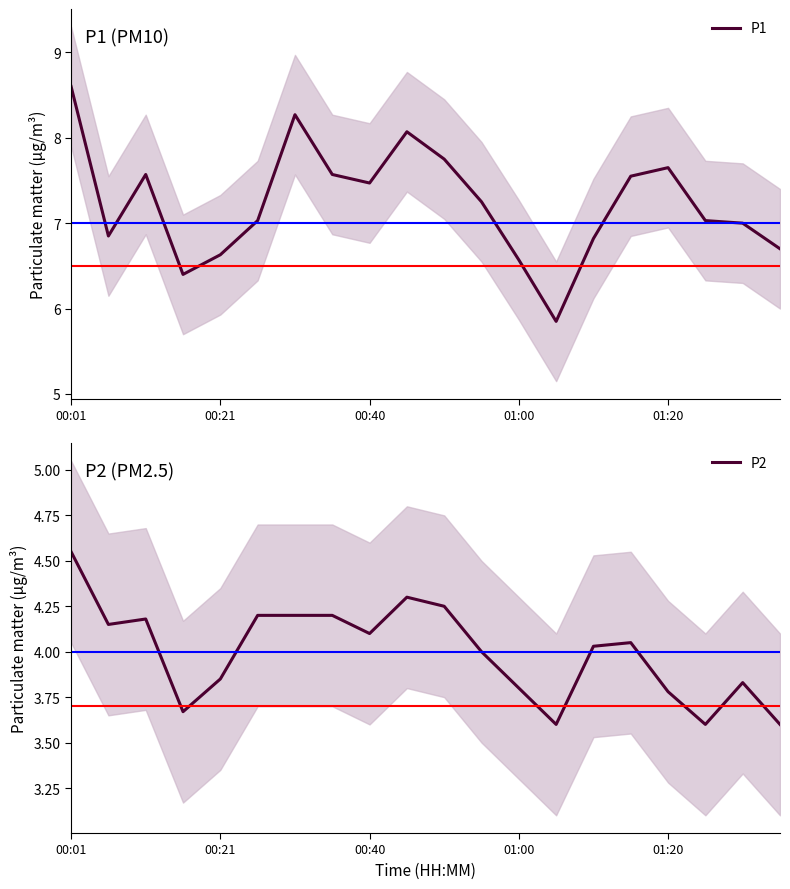

True or false: P2 and P1 intersect in this chart.

False